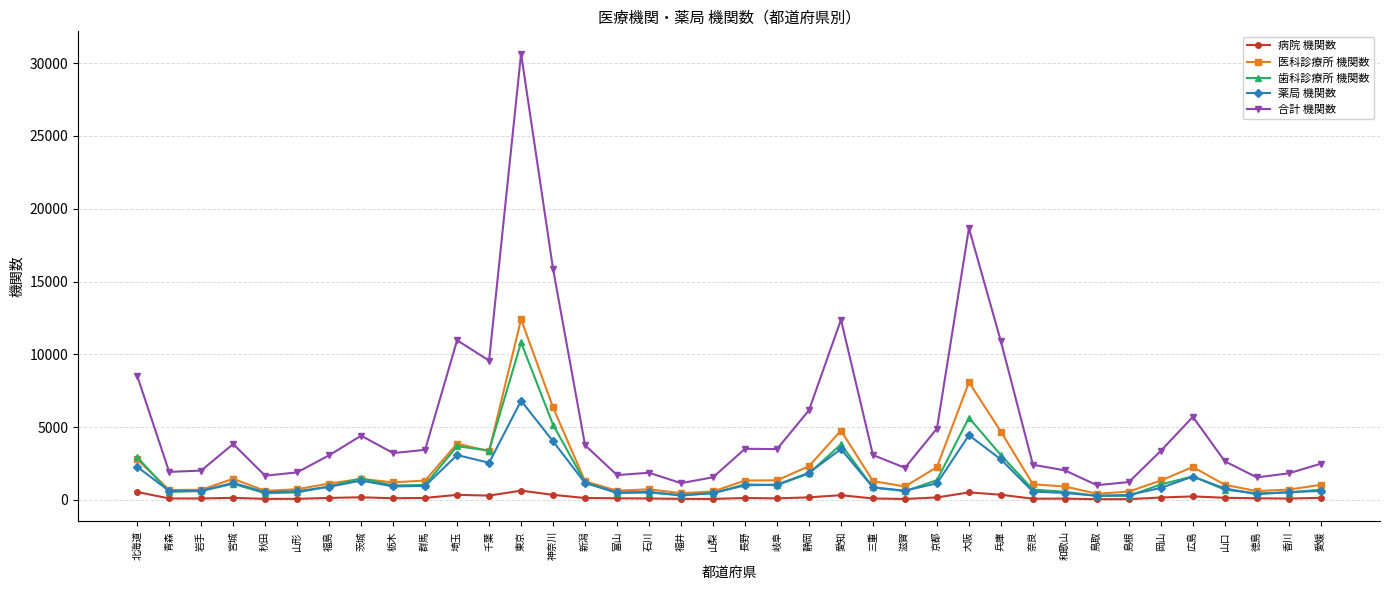

What are all the series names shown in the legend?

病院 機関数, 医科診療所 機関数, 歯科診療所 機関数, 薬局 機関数, 合計 機関数